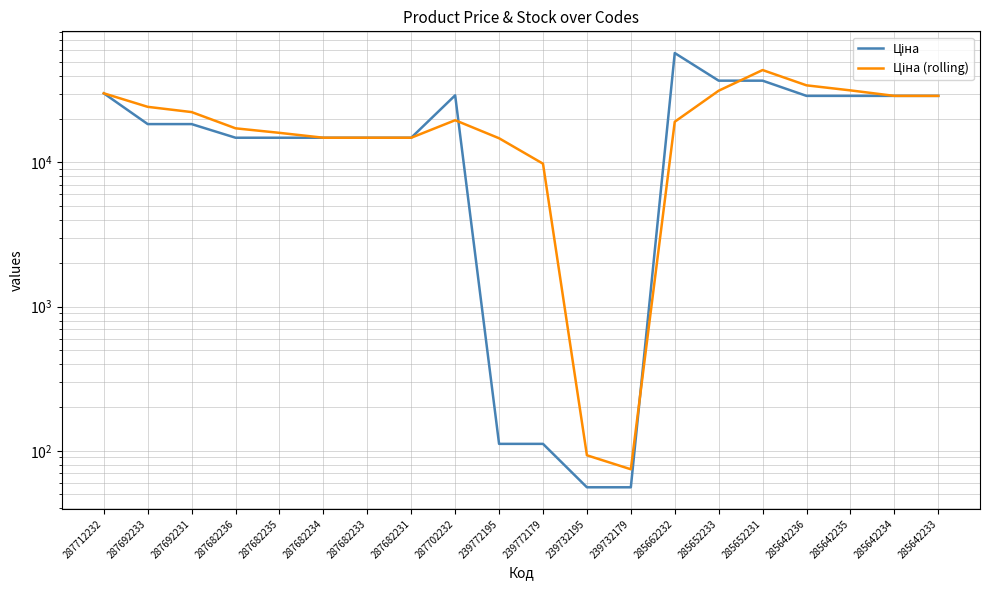

What is the label of the 19th point from the left?

285642234